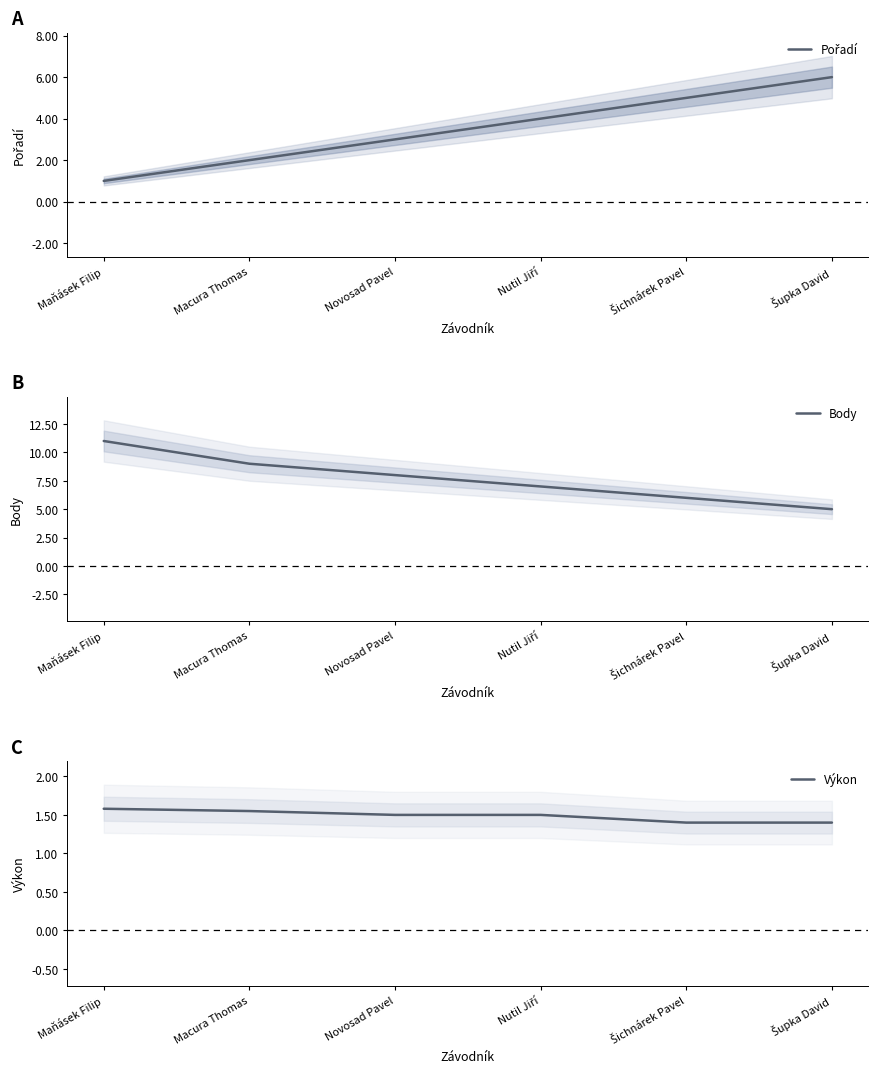

What is the label of the 2nd point from the left?

Macura Thomas